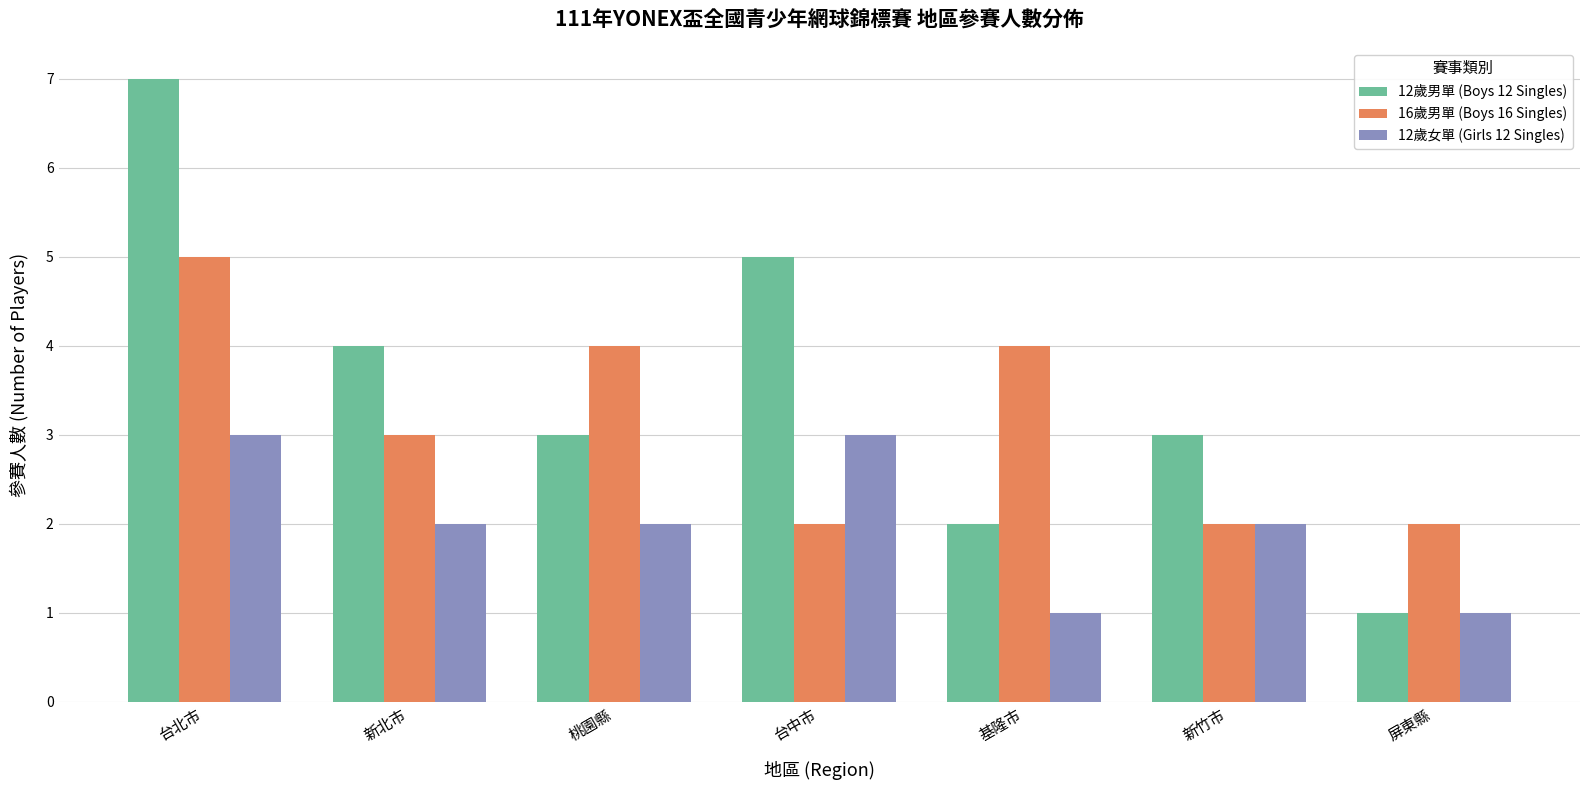

Which series has the largest total across all categories?

12歲男單 (Boys 12 Singles)